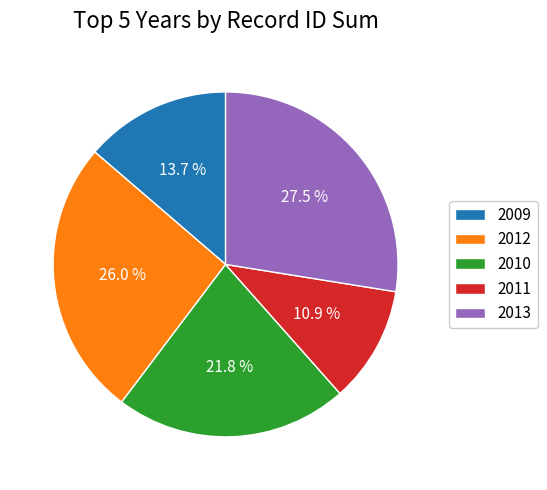

Which has a higher value, 2009 or 2010?

2010